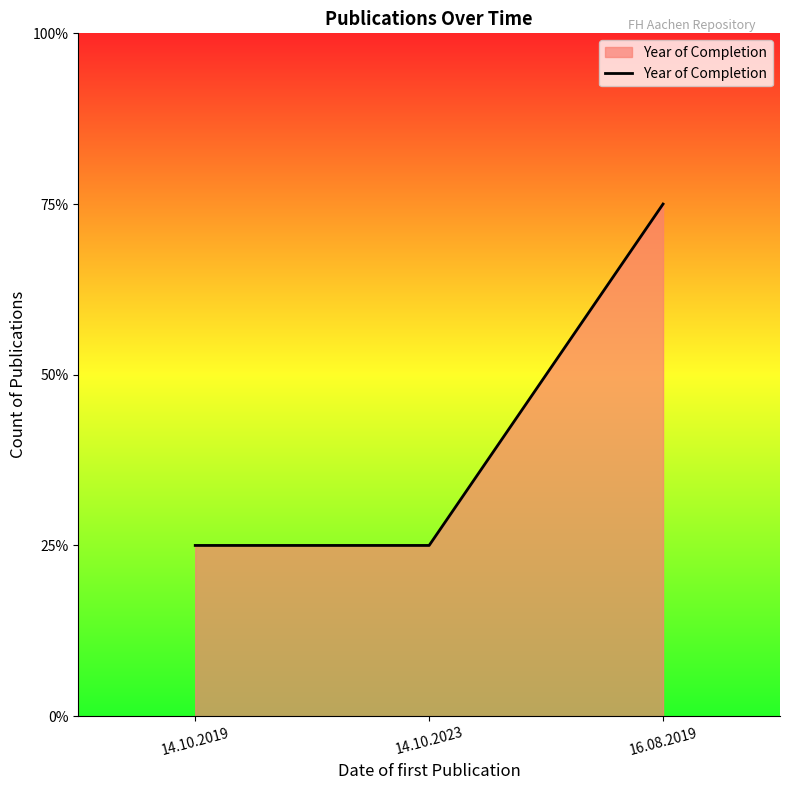

Count the values in the range 1 to 3.

3